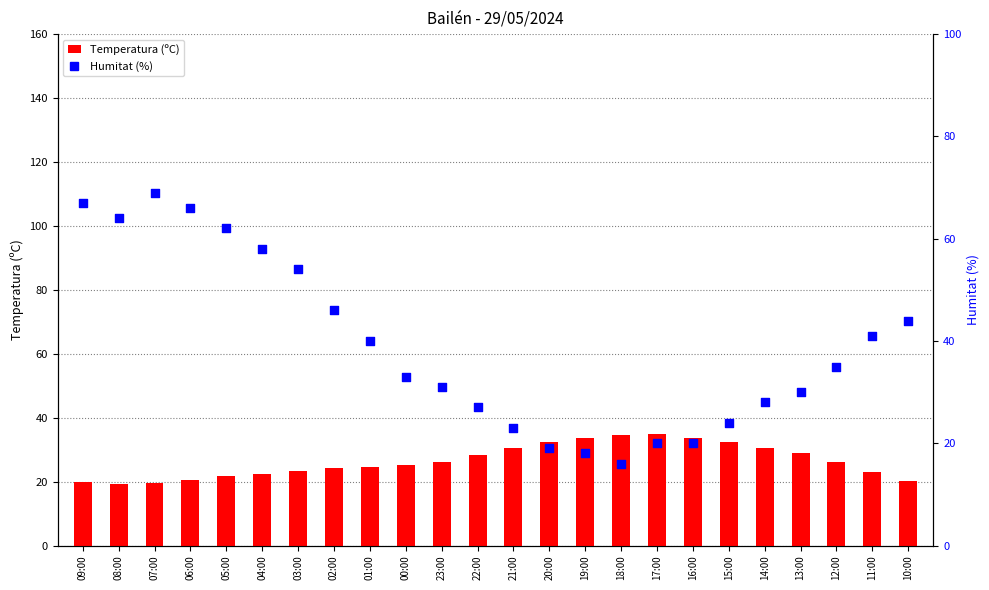

At how many categories does at least one series exceed 52?

7